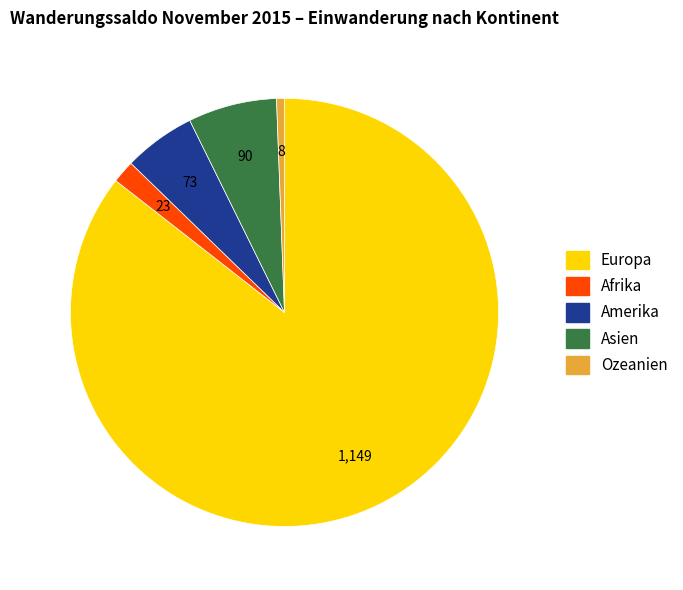

Rank the categories by value from highest to lowest.

Europa, Asien, Amerika, Afrika, Ozeanien